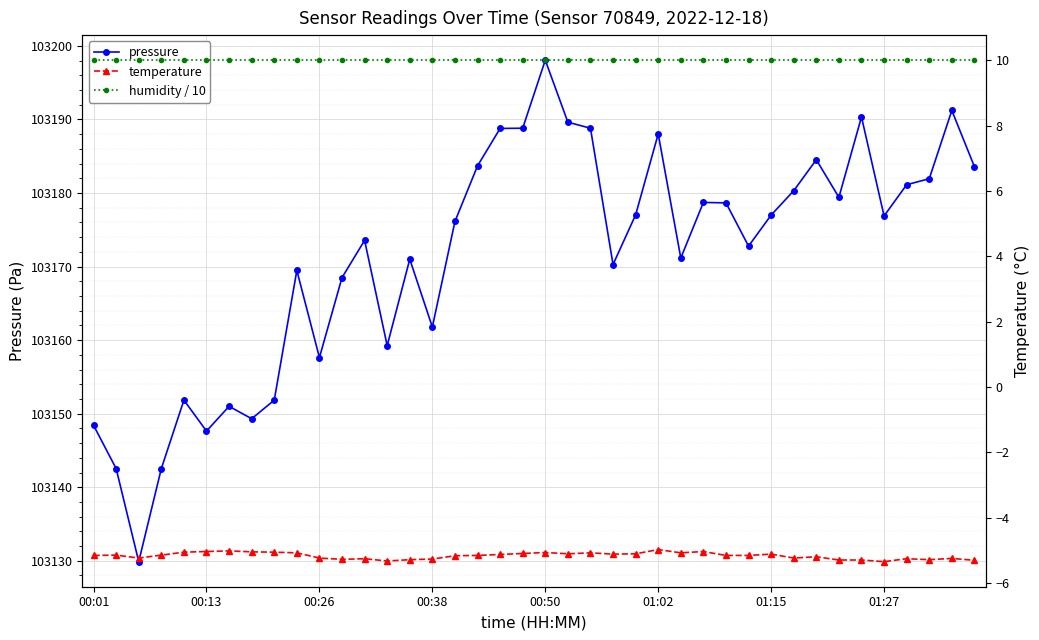

How many values in the pressure series exceed 103176?

21